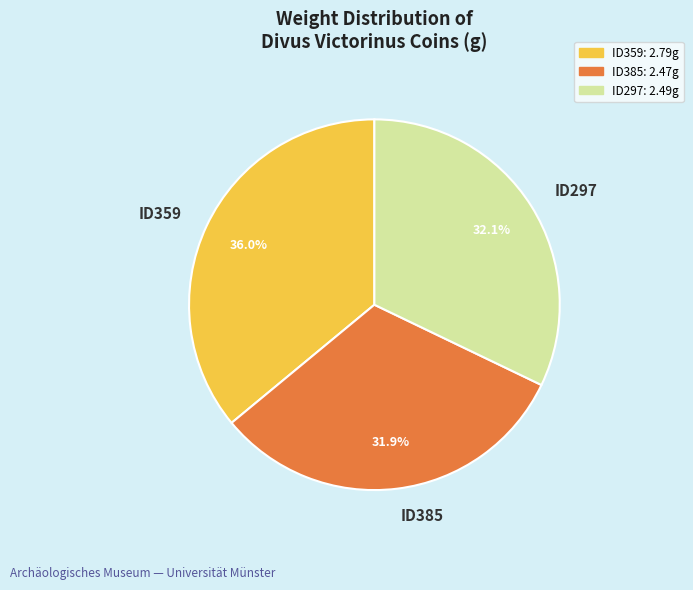

To the nearest percent, what portion does ID385 represent?

32%